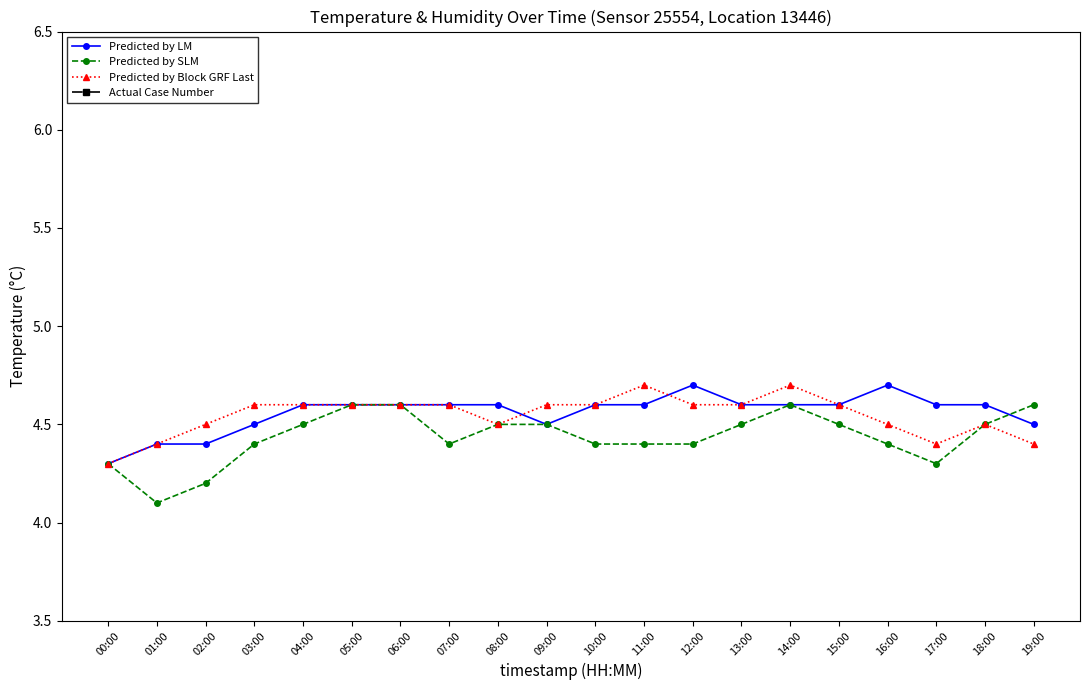

What is the sum of all Actual Case Number values?

179.9